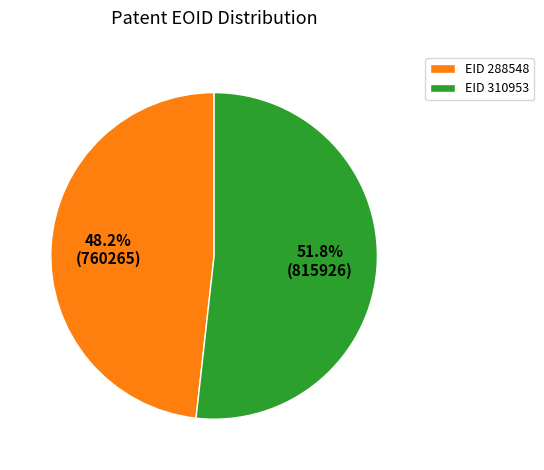

Which slice represents more than half of the pie?

EID 310953